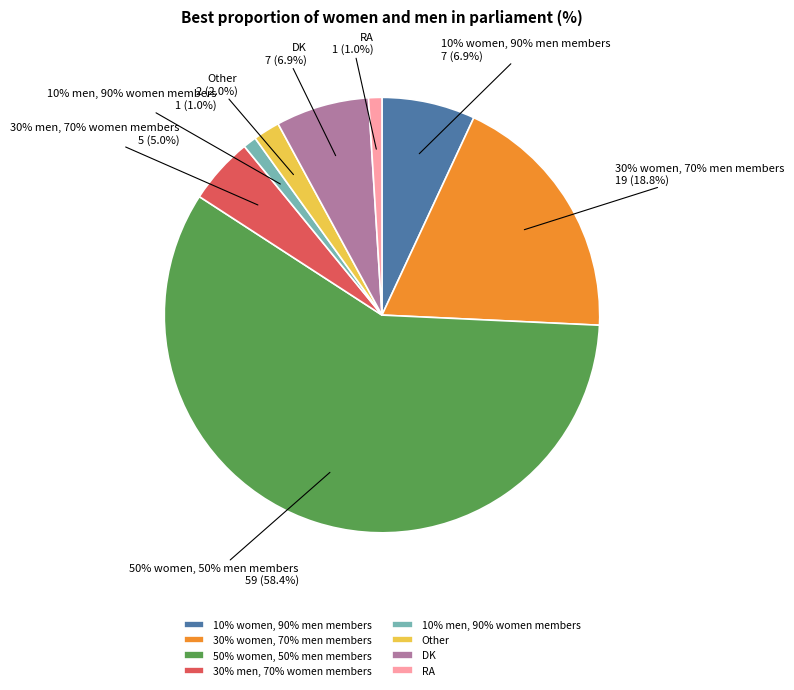

Does 30% women, 70% men members account for over 50% of the chart?

No